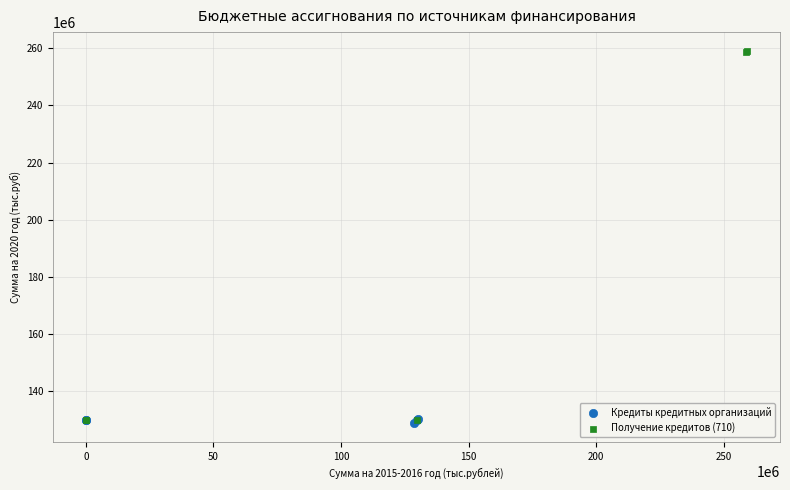

Which series reaches the minimum Y coordinate?

Кредиты кредитных организаций